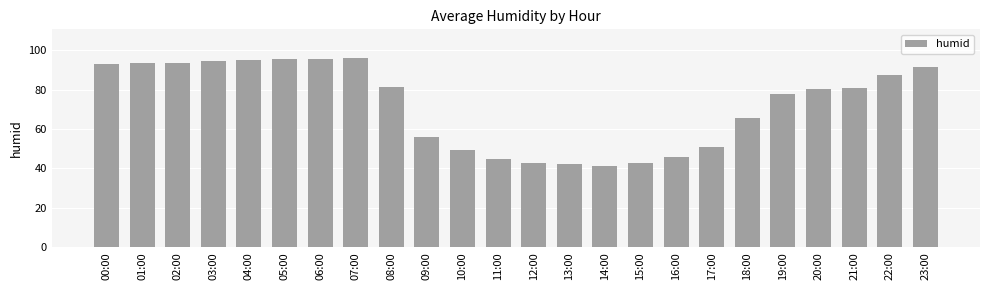

How many data points does each series have?

24